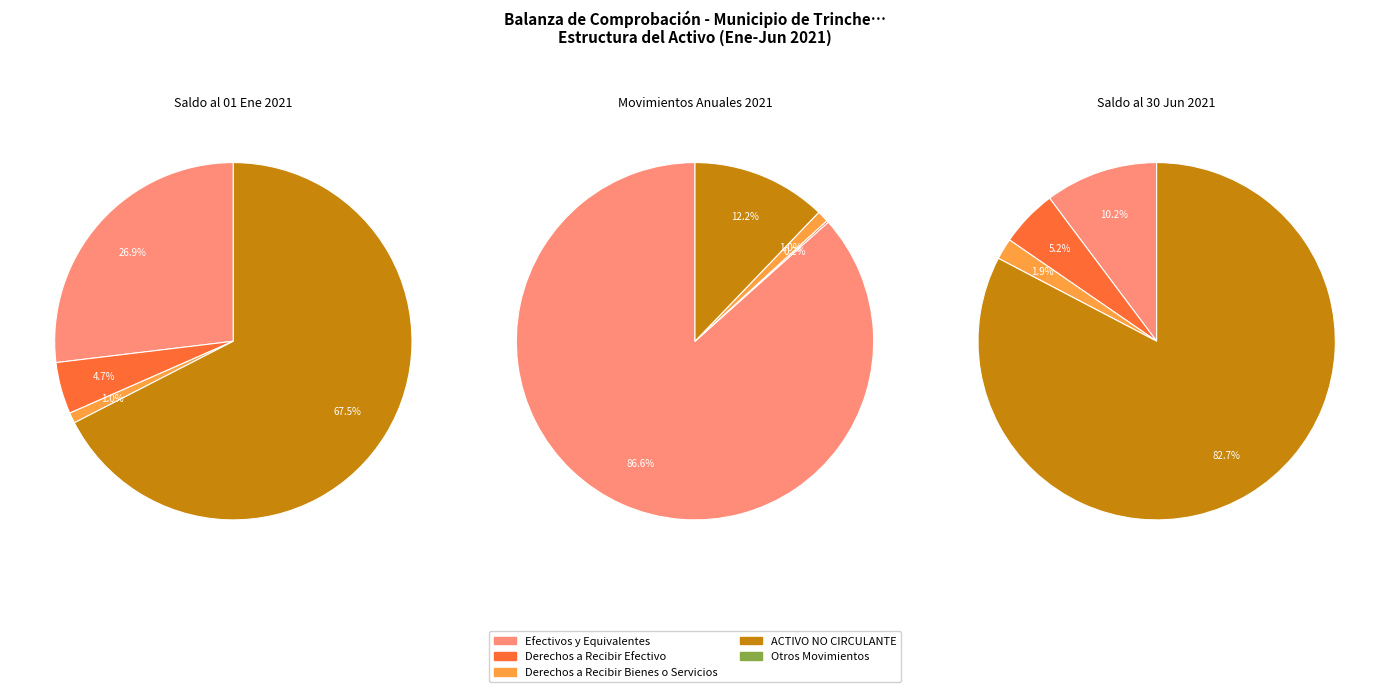

The ACTIVO slice represents 59% of the pie. True or false?

False